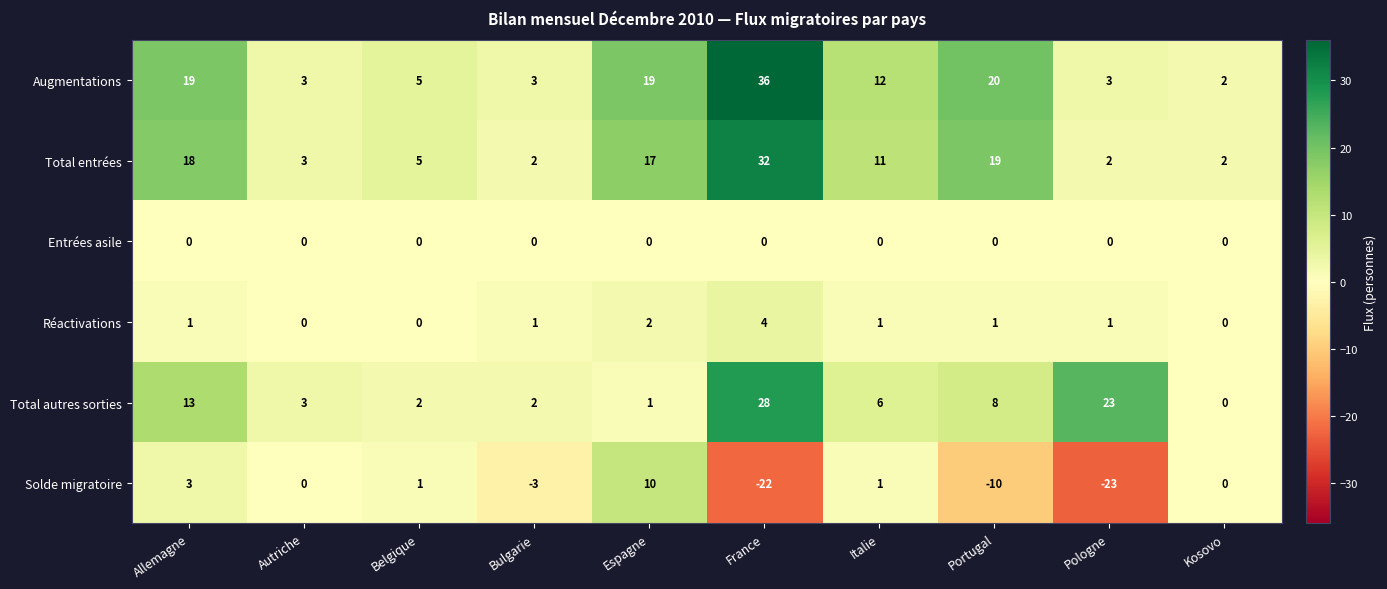

Which series has the largest total across all categories?

Augmentations